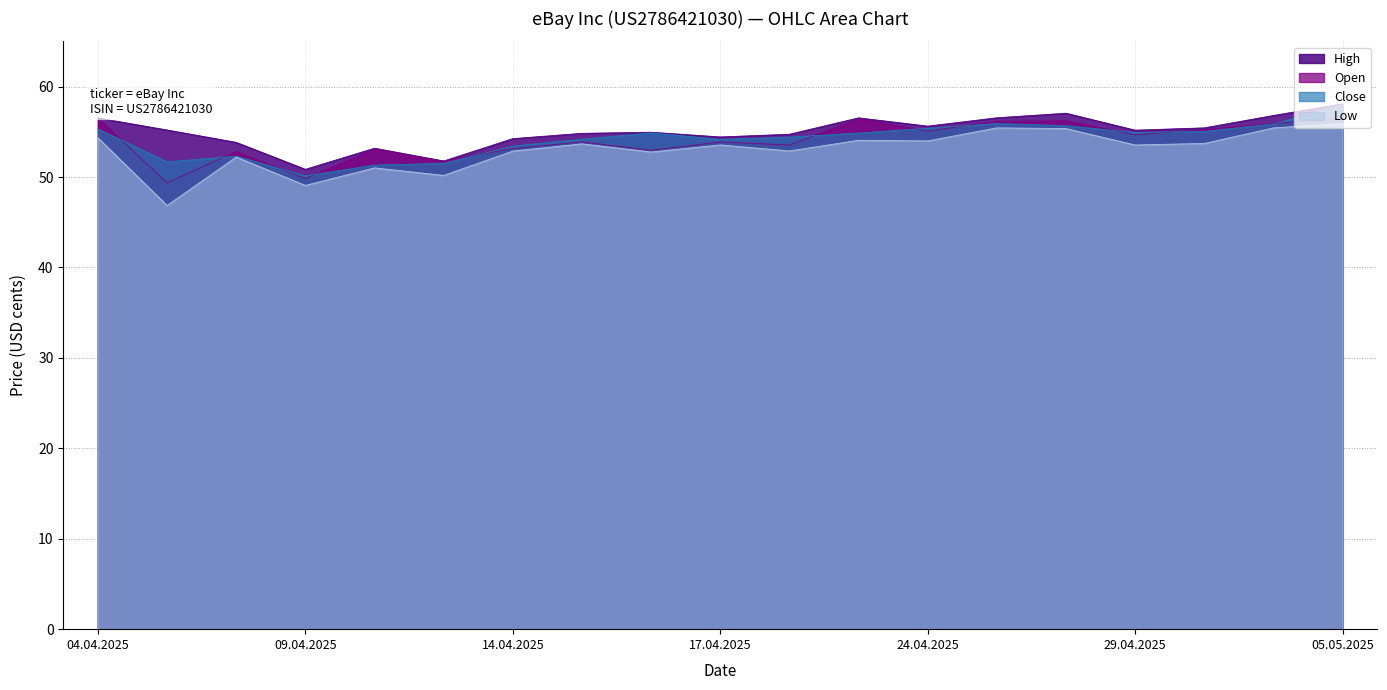

What is the label of the 17th point from the left?

30.04.2025